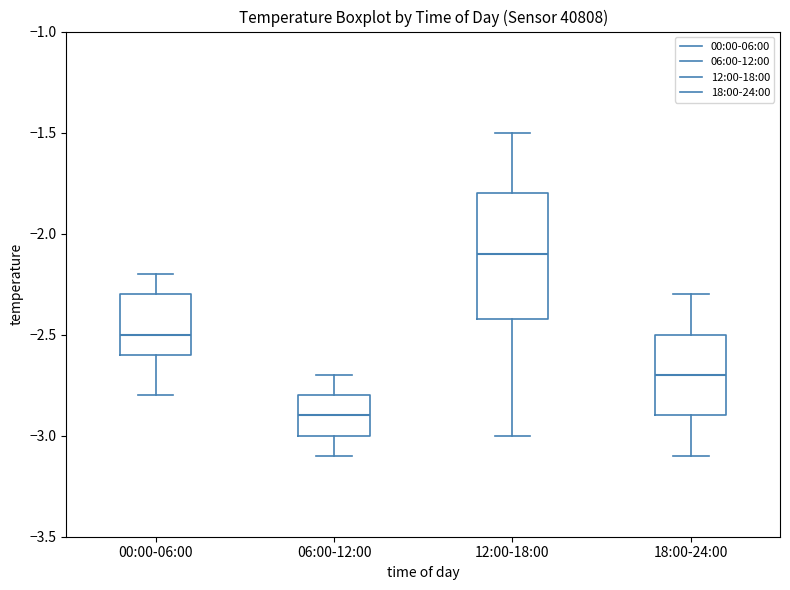

Reading left to right, transcribe this box plot: for each box, give where its median line is, the range the box spans, and where its two whiskers end, as read against the y-axis. The values are not printed on the chart, so give them approximately, as read against the axis.

00:00-06:00: median -2.5, box -2.6 to -2.3, whiskers -2.8 to -2.2
06:00-12:00: median -2.9, box -3.0 to -2.8, whiskers -3.1 to -2.7
12:00-18:00: median -2.1, box -2.4 to -1.8, whiskers -3.0 to -1.5
18:00-24:00: median -2.7, box -2.9 to -2.5, whiskers -3.1 to -2.3